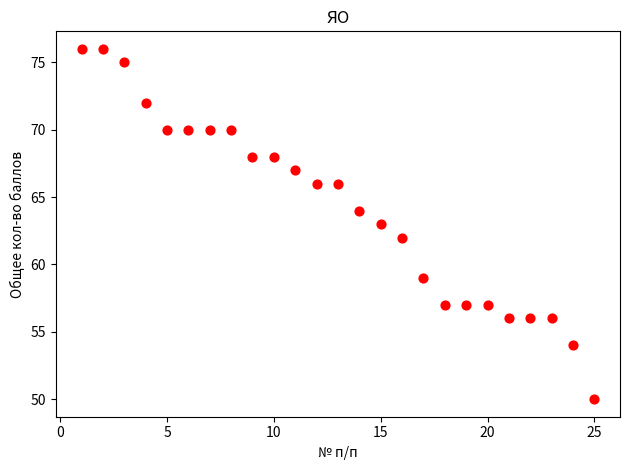

What is the range of X values (max minus min)?

24